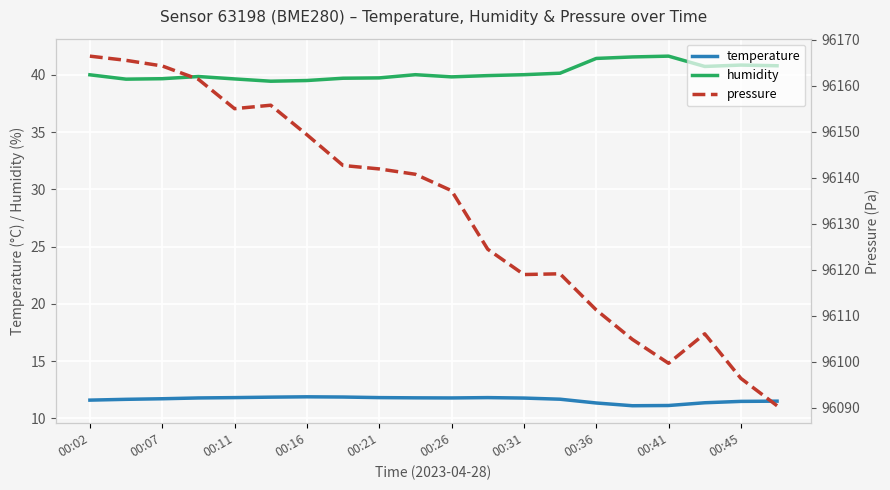

At which label does humidity first exceed 40?

00:02